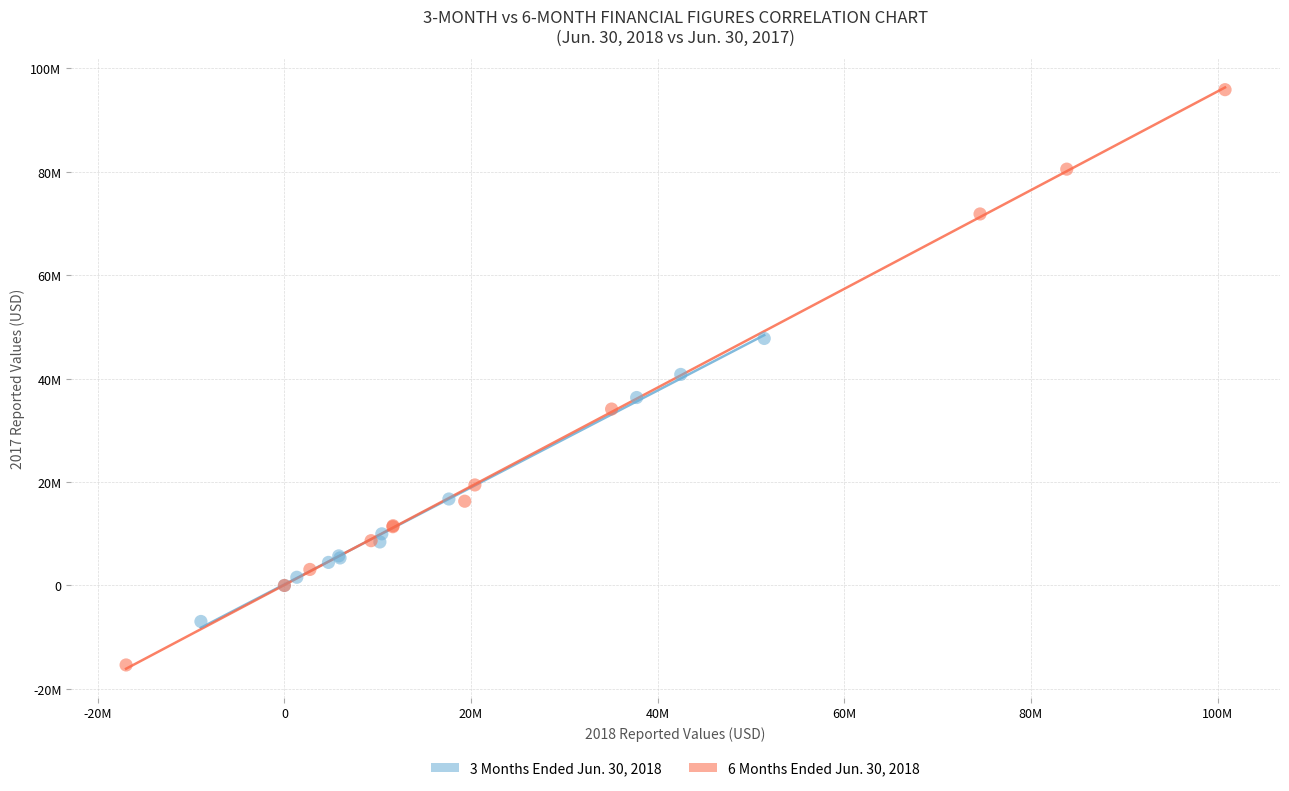

What are all the series names shown in the legend?

3 Months Ended Jun. 30, 2018, 6 Months Ended Jun. 30, 2018